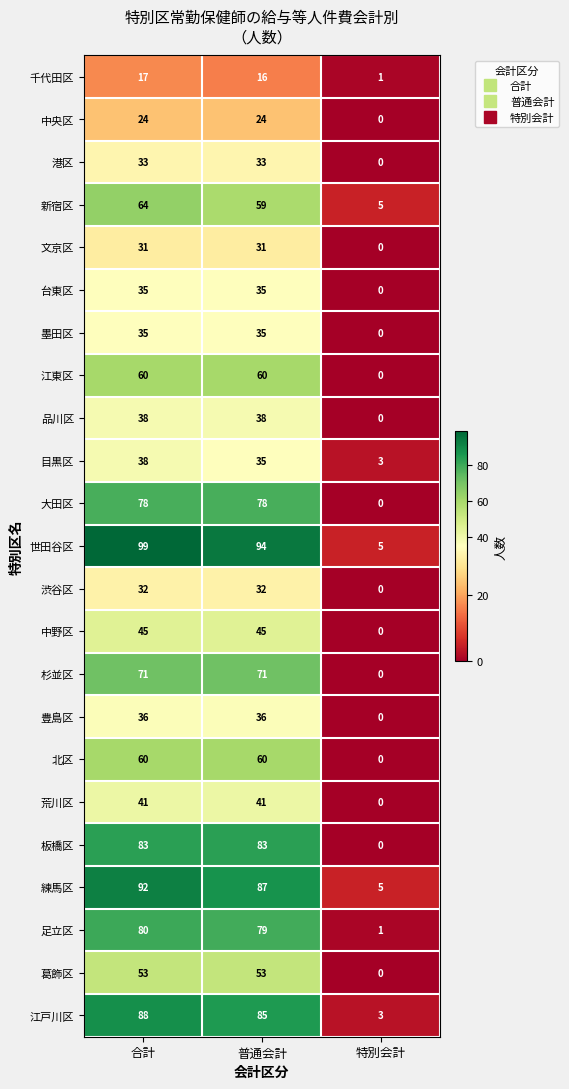

How many values in 渋谷区 are above zero?

2